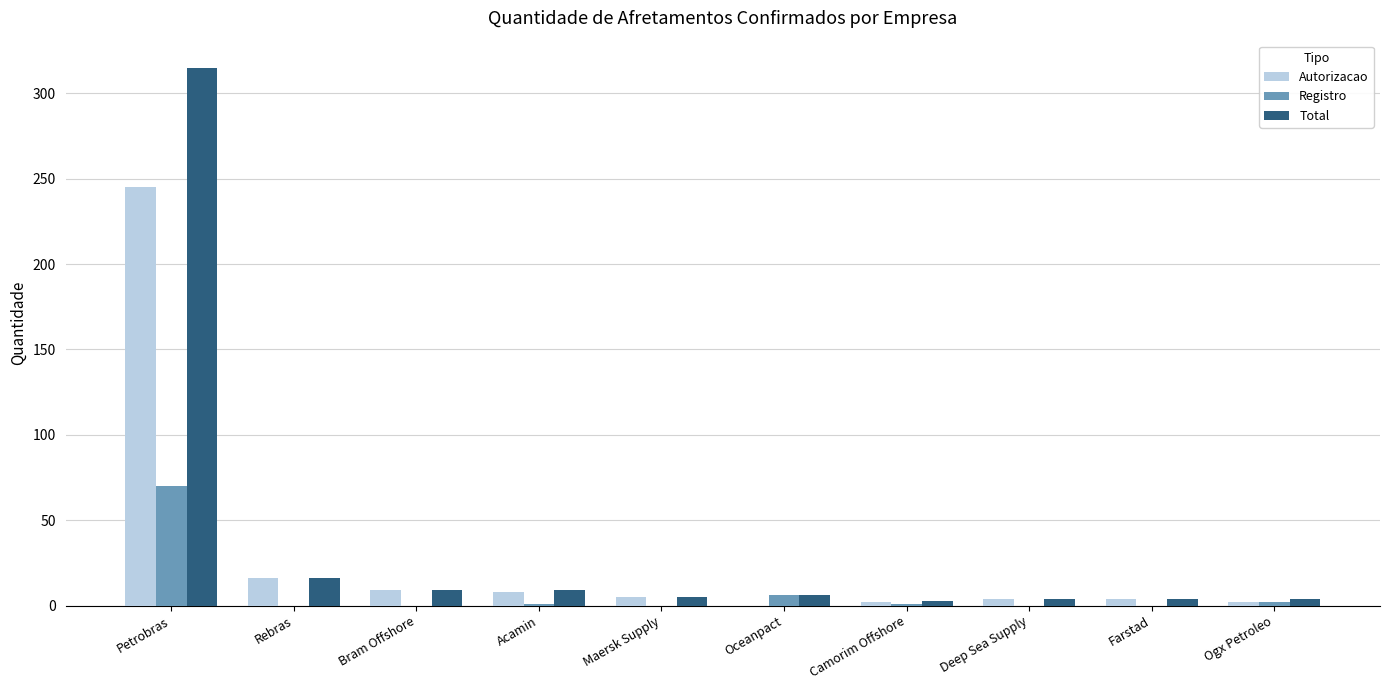

At which label does Registro first exceed 1?

Petrobras